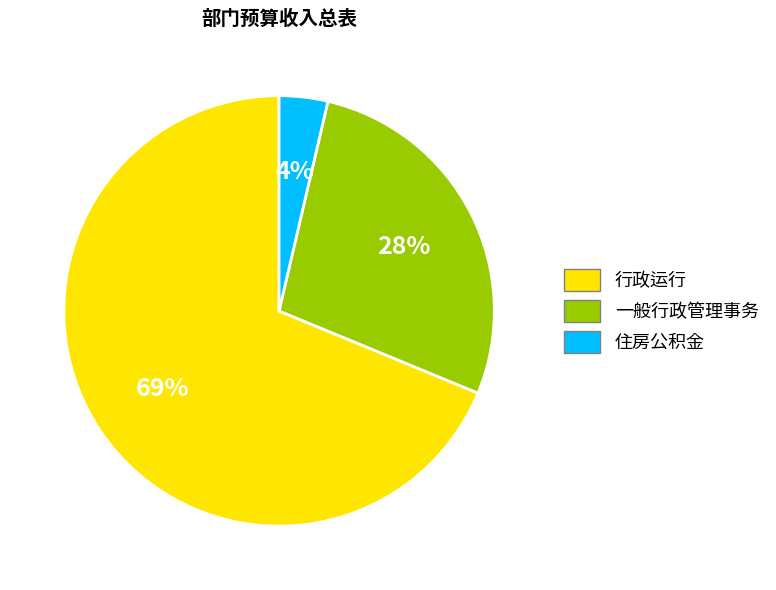

To the nearest percent, what portion does 一般行政管理事务 represent?

28%